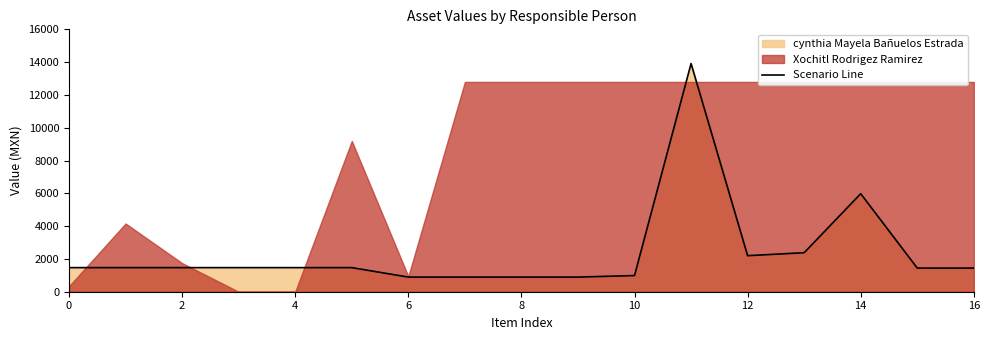

Is it true that the value at 16 is 1442.0?

True